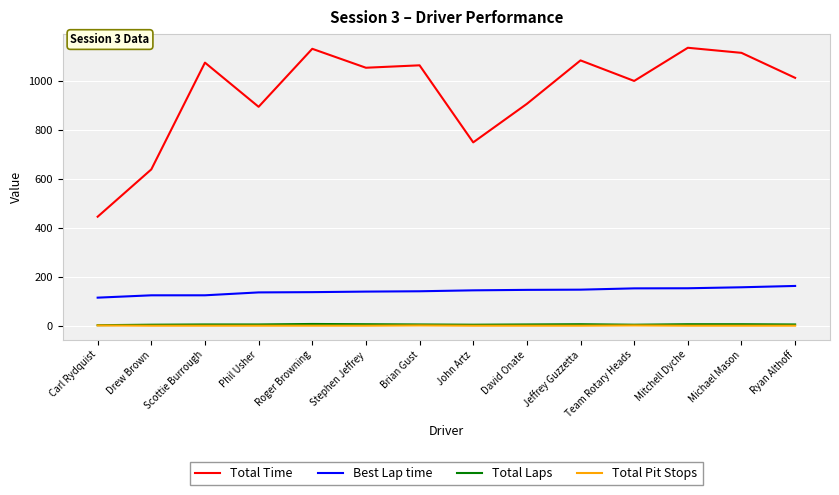

The value of Total Time at Scottie Burrough is 1074.8. True or false?

True